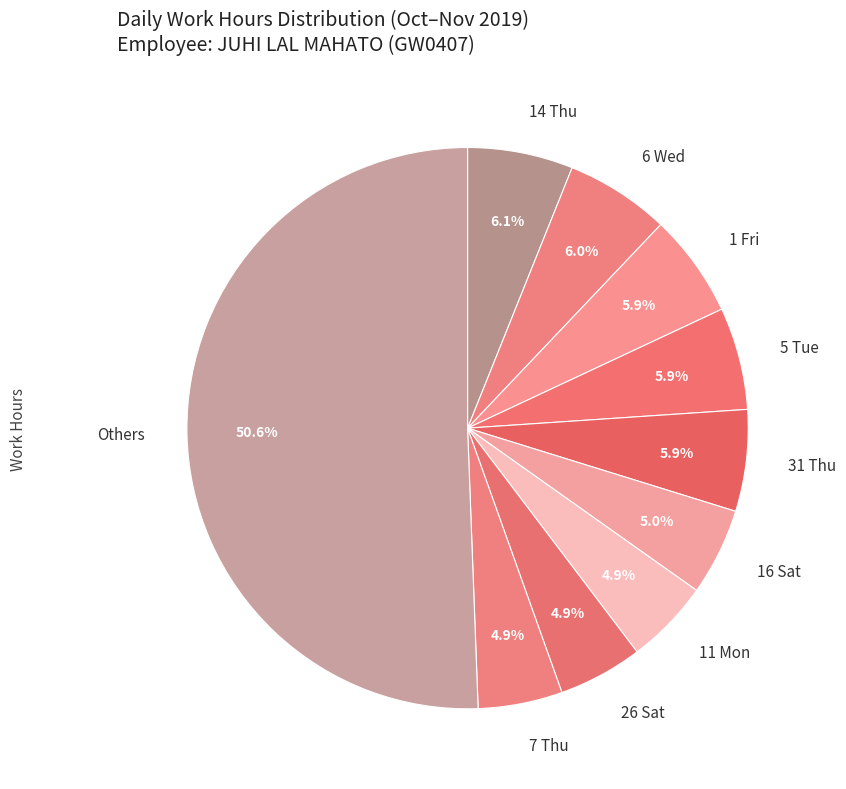

To the nearest percent, what portion does 26 Sat represent?

5%